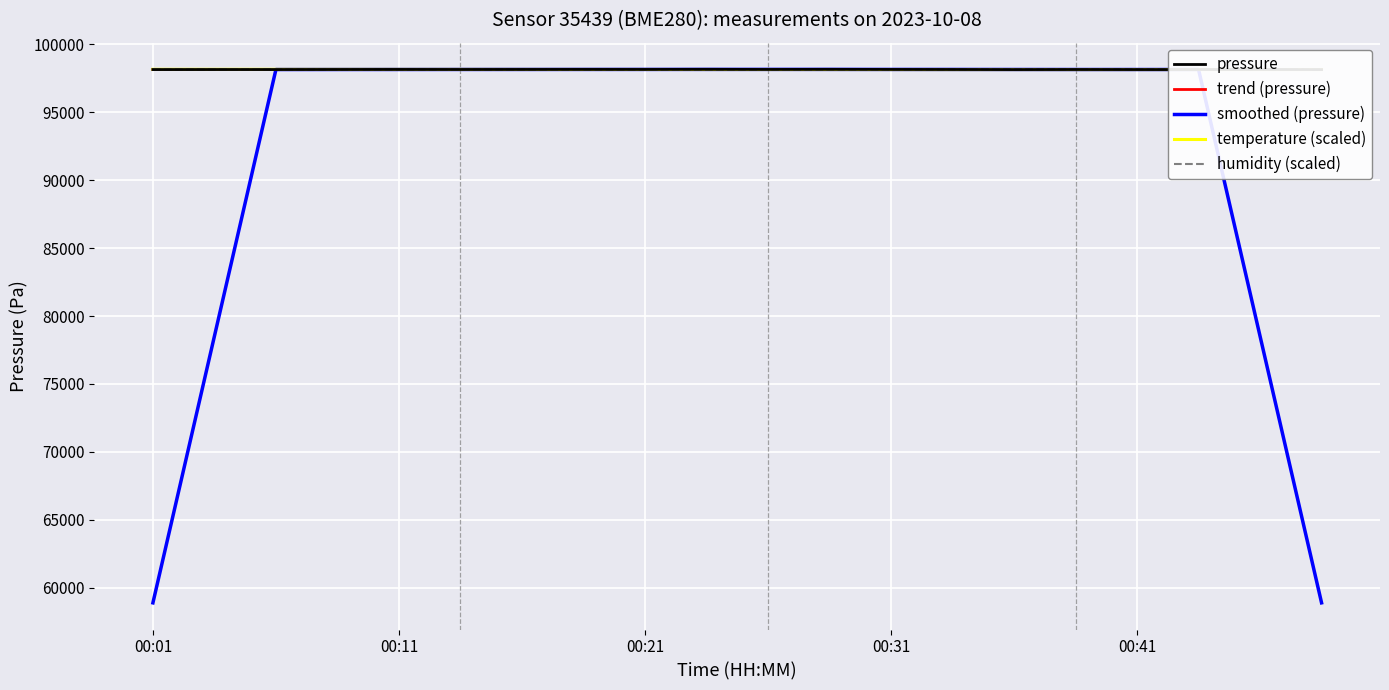

What is the difference between the maximum and minimum values in the pressure series?

18.7